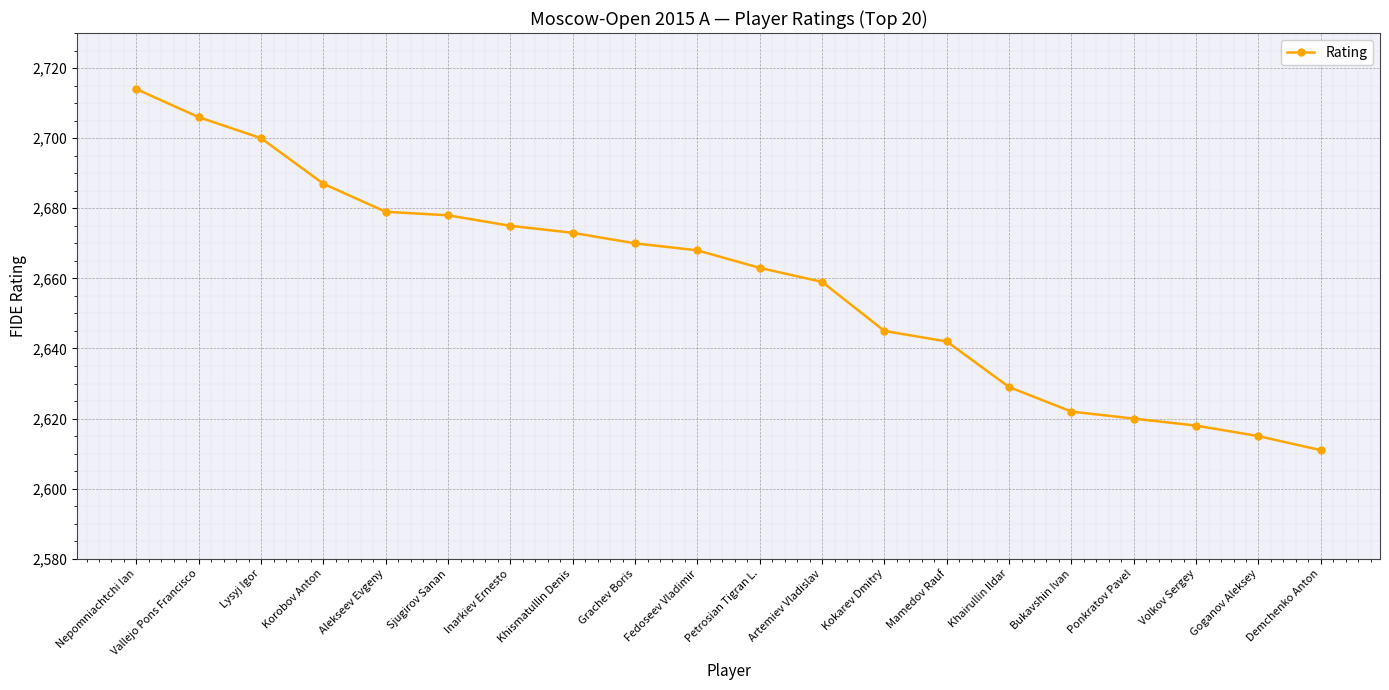

Reading left to right, list all the values displayed in this chart.

Nepomniachtchi Ian=2714	Vallejo Pons Francisco=2706	Lysyj Igor=2700	Korobov Anton=2687	Alekseev Evgeny=2679	Sjugirov Sanan=2678	Inarkiev Ernesto=2675	Khismatullin Denis=2673	Grachev Boris=2670	Fedoseev Vladimir=2668	Petrosian Tigran L.=2663	Artemiev Vladislav=2659	Kokarev Dmitry=2645	Mamedov Rauf=2642	Khairullin Ildar=2629	Bukavshin Ivan=2622	Ponkratov Pavel=2620	Volkov Sergey=2618	Goganov Aleksey=2615	Demchenko Anton=2611